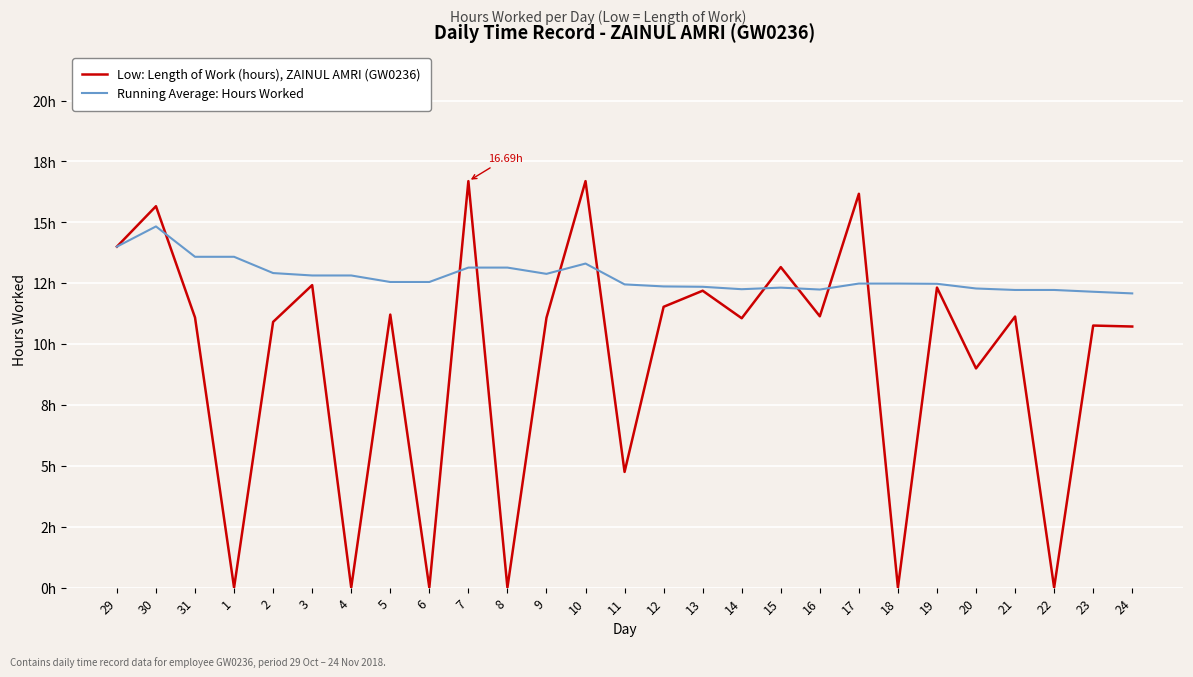

Which series ends up on top after the final intersection of Running Average: Hours Worked and Low: Length of Work (hours), ZAINUL AMRI (GW0236)?

Running Average: Hours Worked